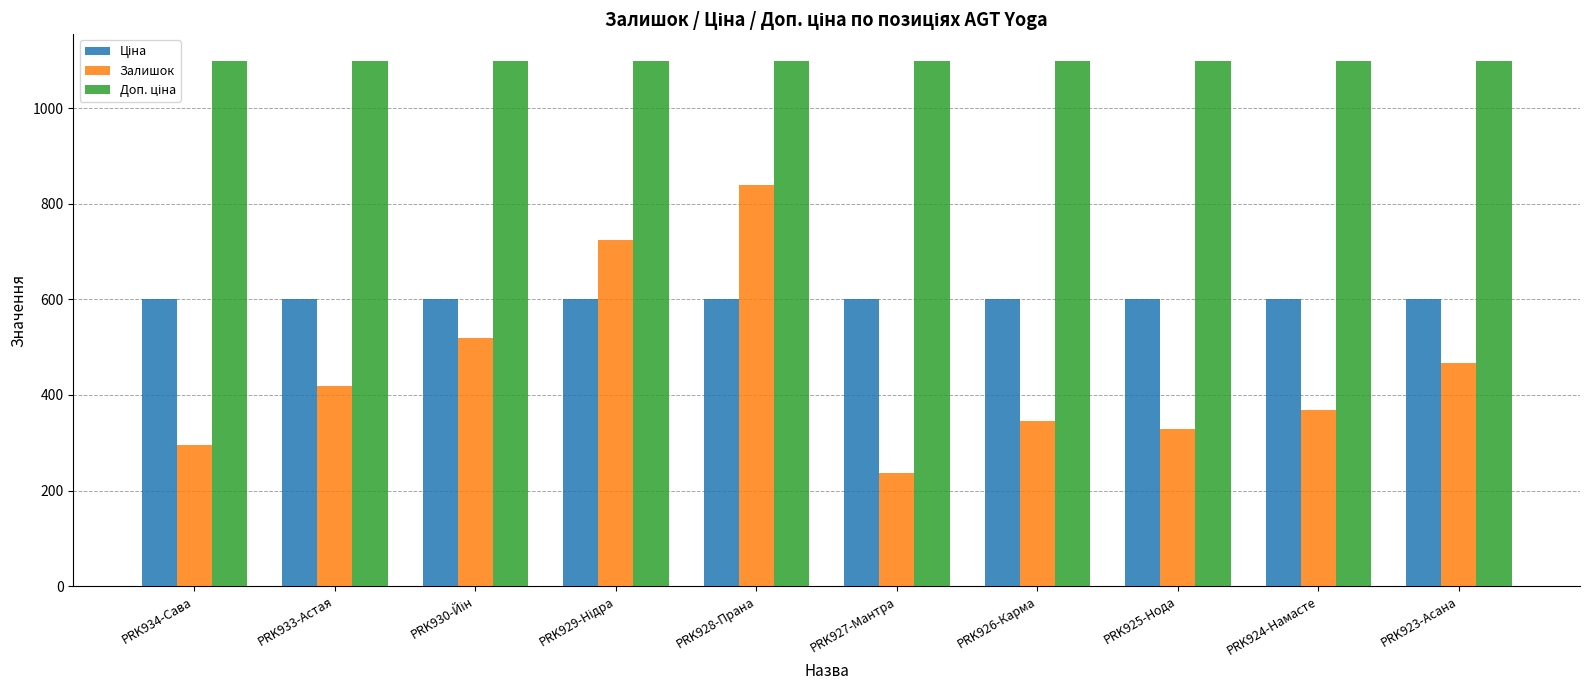

Which series has the widest spread of values?

Залишок